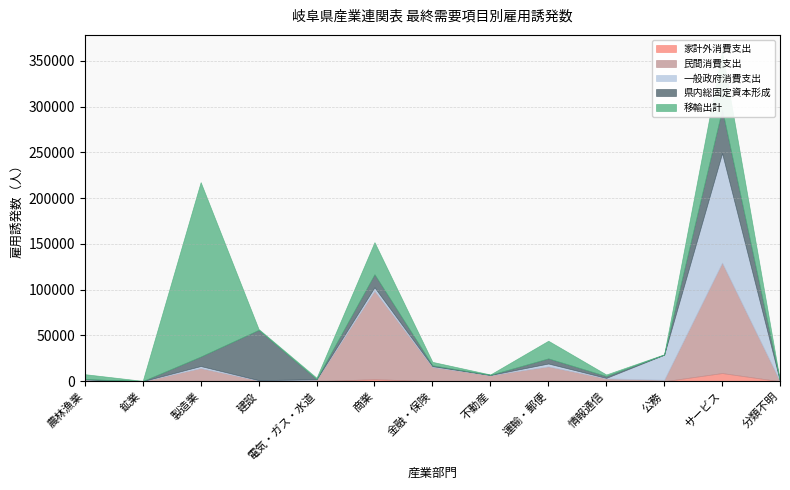

Reading right to left, what are all the values shown in this chart?

家計外消費支出: 0.5	8950.6	2.4	70.7	552.7	15.5	57.5	2314.0	25.8	18.9	474.5	1.5	53.6
民間消費支出: 18.1	120537.7	1581.7	3065.4	15696.3	6668.4	15627.9	96507.6	1853.3	927.4	13913.4	118.9	1836.5
一般政府消費支出: 5.8	119733.3	27398.7	536.0	3114.5	152.6	780.5	3790.2	273.5	295.2	2212.1	17.9	192.0
県内総固定資本形成: 21.6	47902.9	93.5	1994.2	5580.6	154.2	917.5	14228.2	232.6	54847.3	10341.6	35.6	263.8
移輸出計: 81.0	63133.8	350.9	1724.5	19281.6	403.4	3788.9	35036.4	1437.1	952.2	190511.0	267.4	5388.5